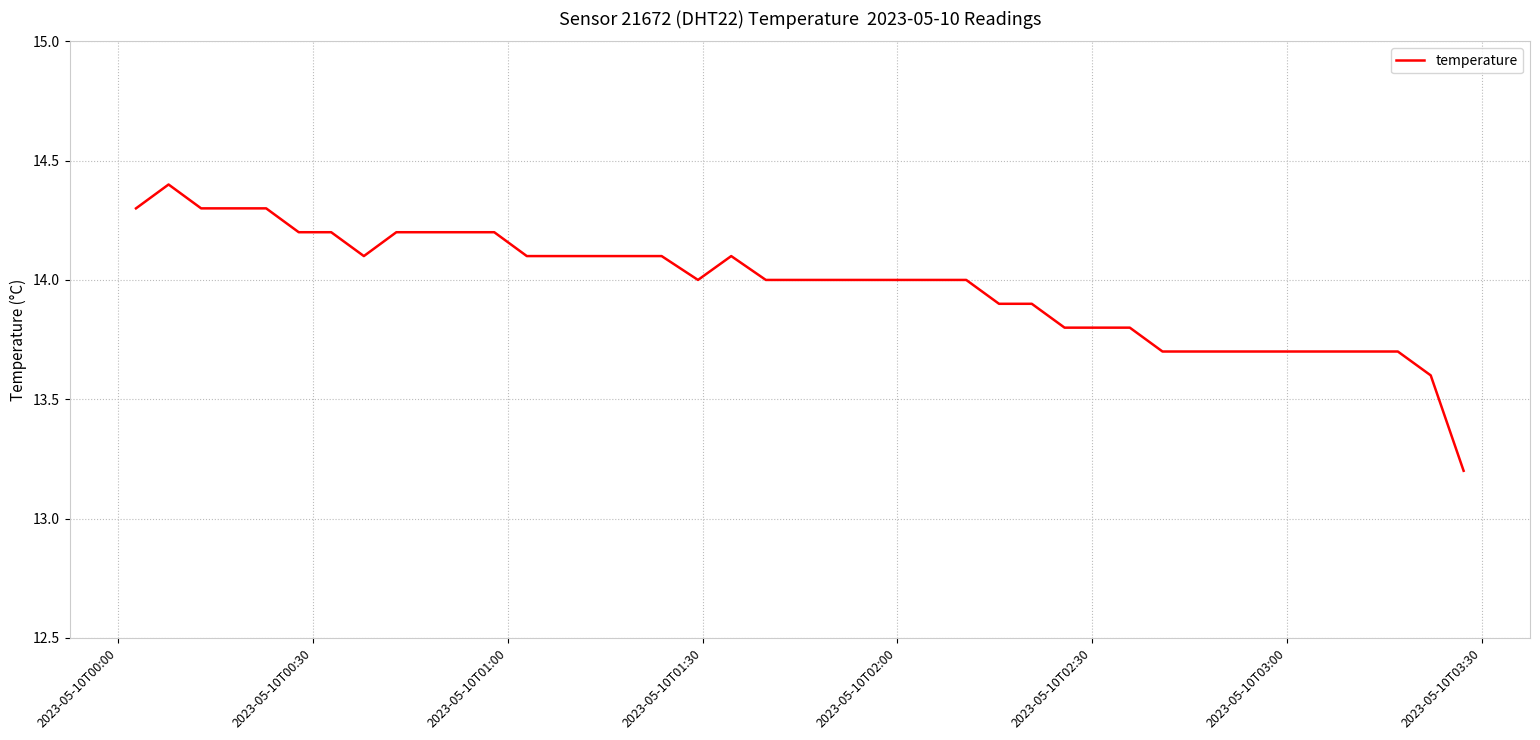

What is the smallest value displayed?

13.2